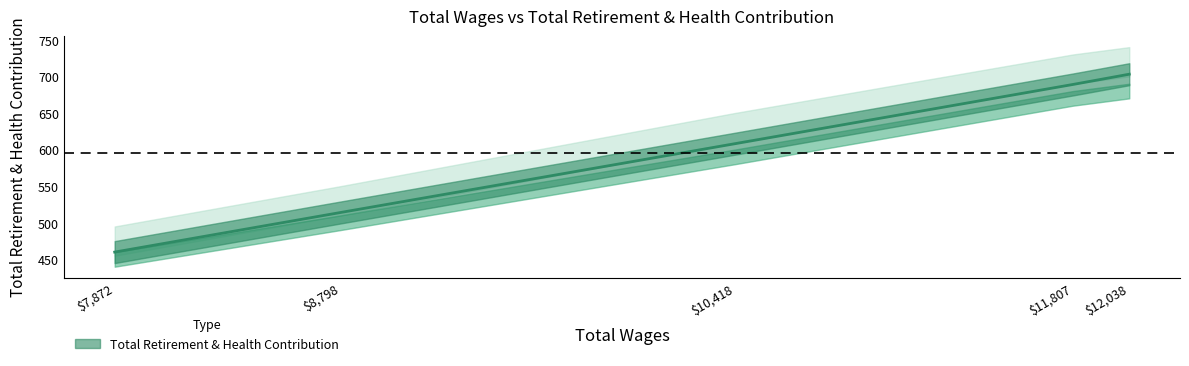

List the labels in order of value, largest first.

12038.0, 11807.0, 10418.0, 8798.0, 7872.0